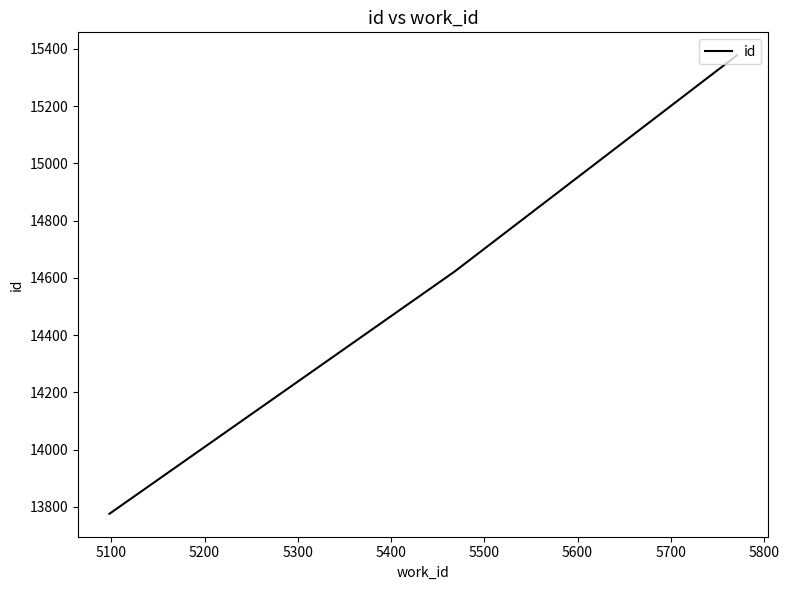

What is the sum of all values?

43776